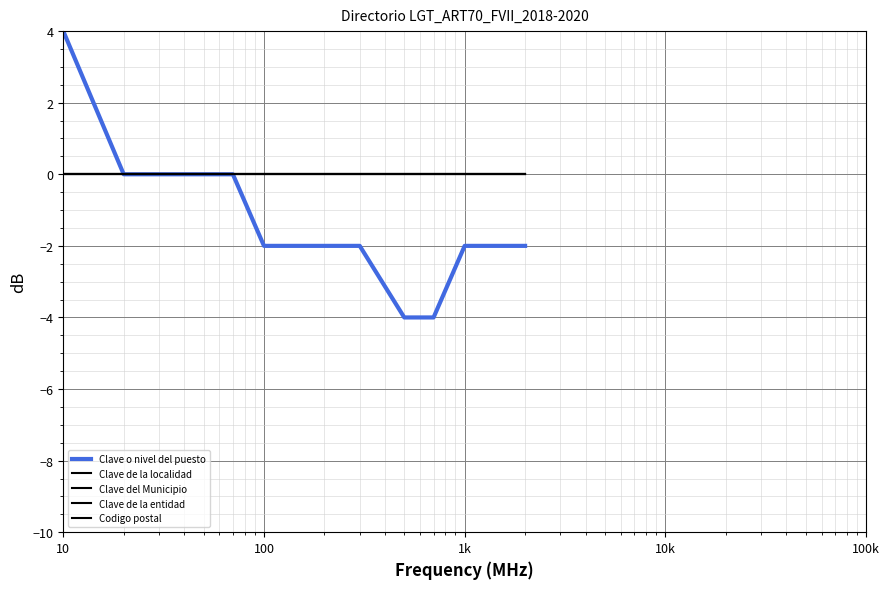

True or false: Clave de la localidad and Clave del Municipio cross at least once.

False